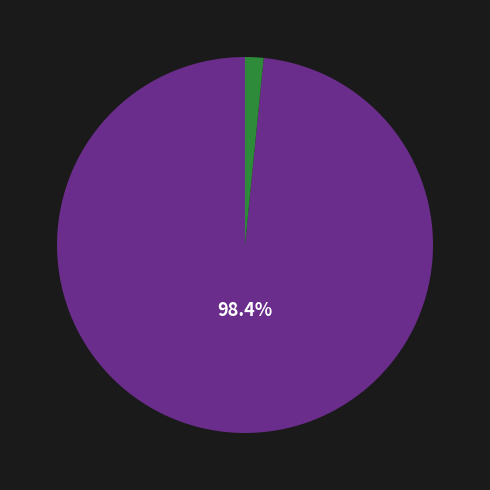

Is there any slice that represents more than half of the pie?

Yes